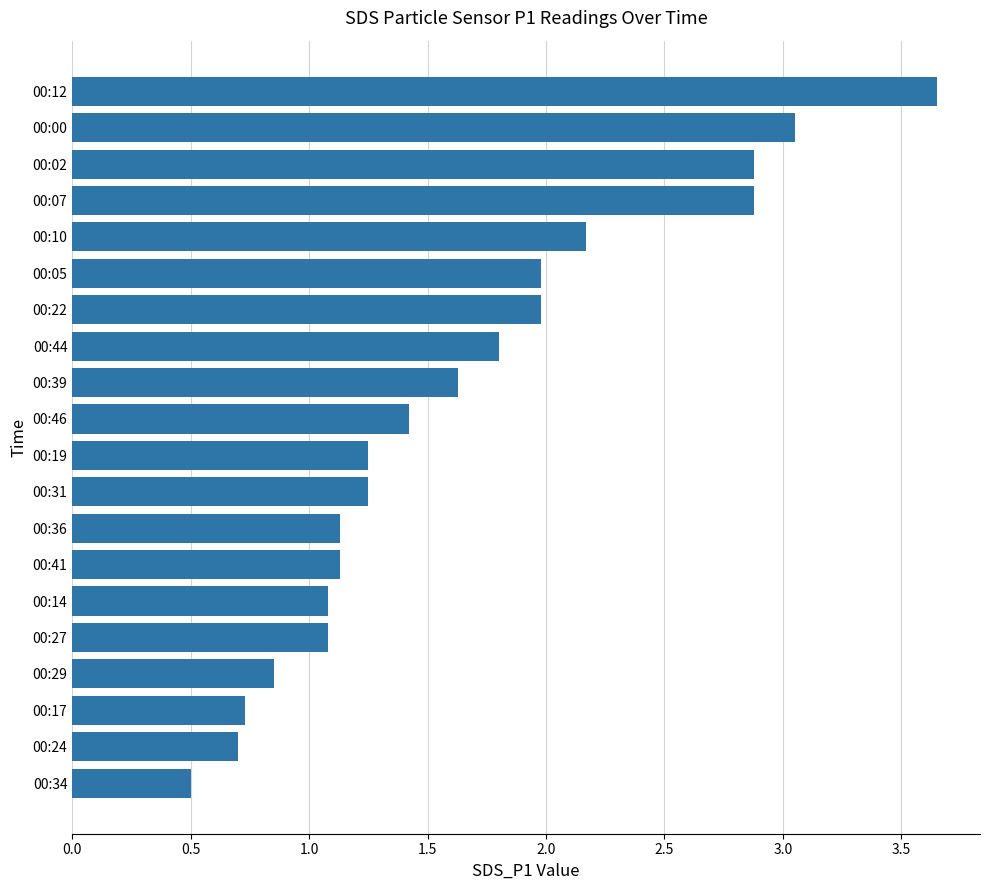

What value does the data have at 00:41?

1.1